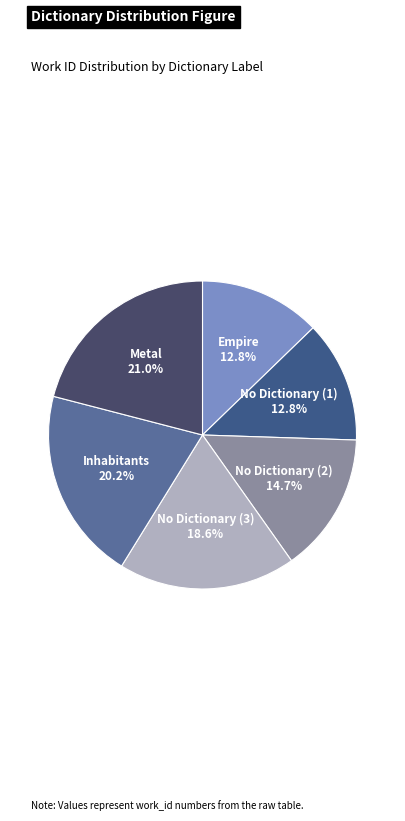

How many slices are in this pie chart?

6